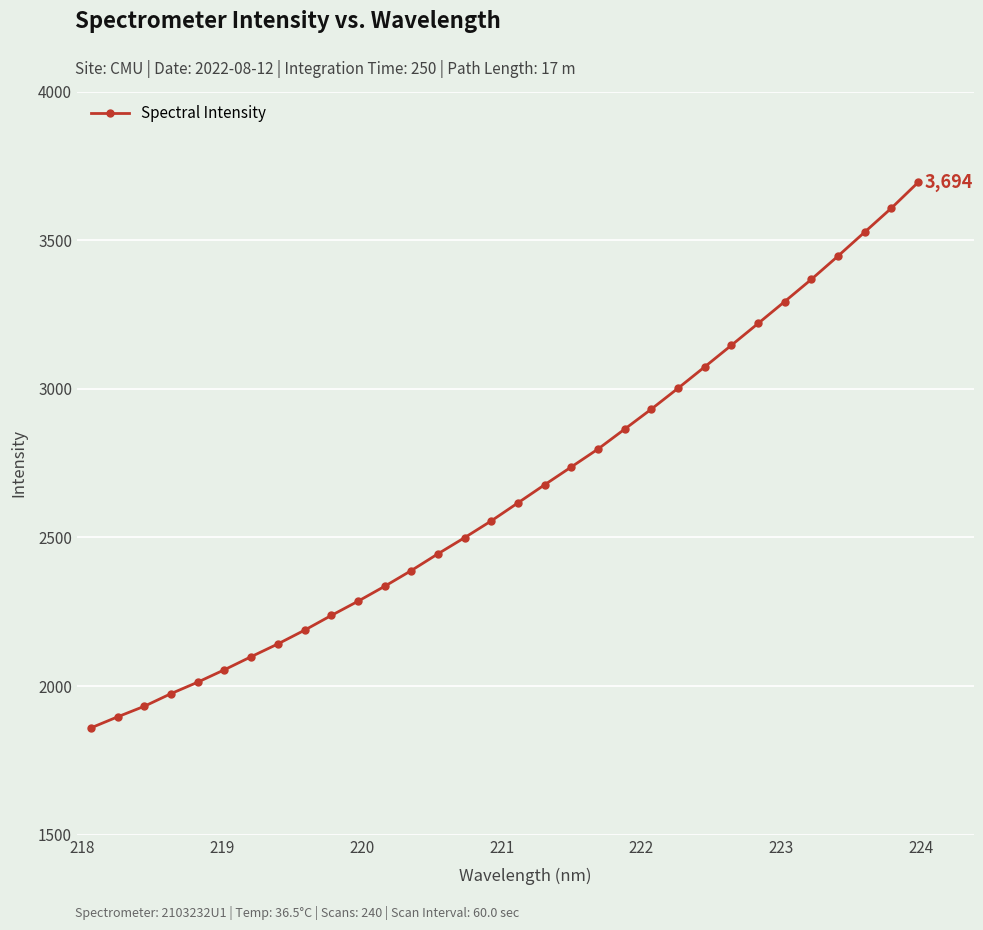

What is the average value?

2653.7